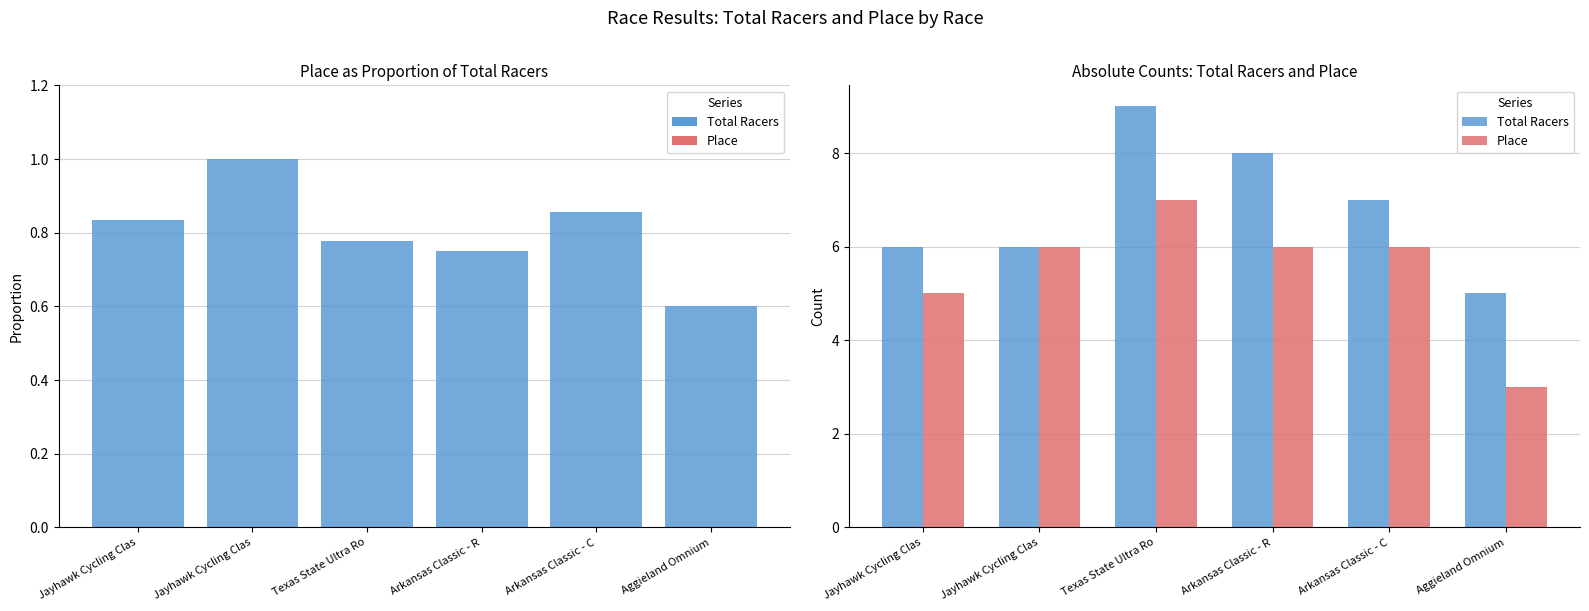

How many values in the Total Racers series are below 7?

3